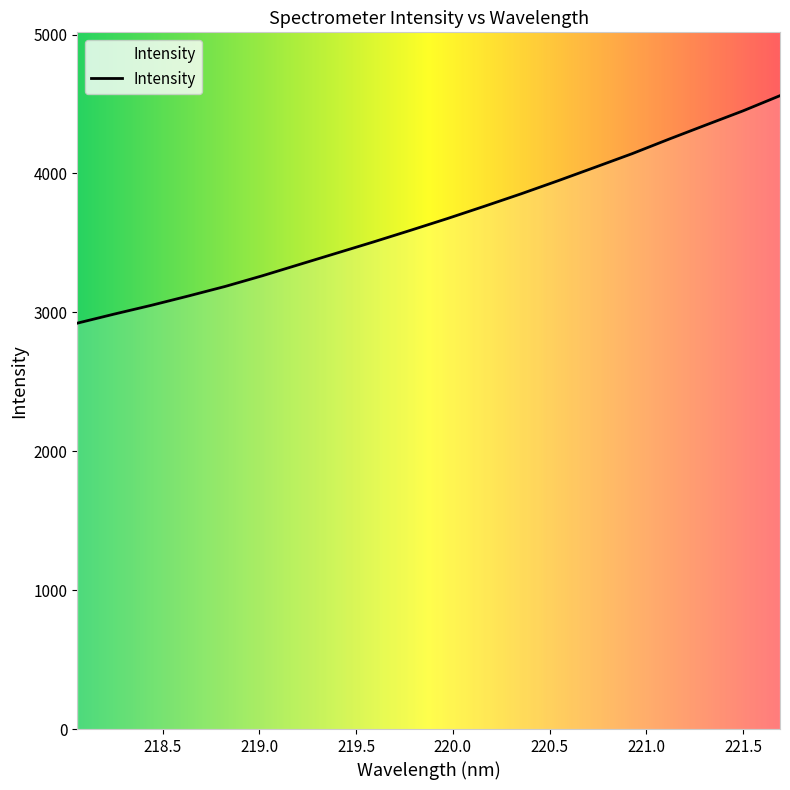

True or false: there are more than 2 points higher than both neighbors.

False